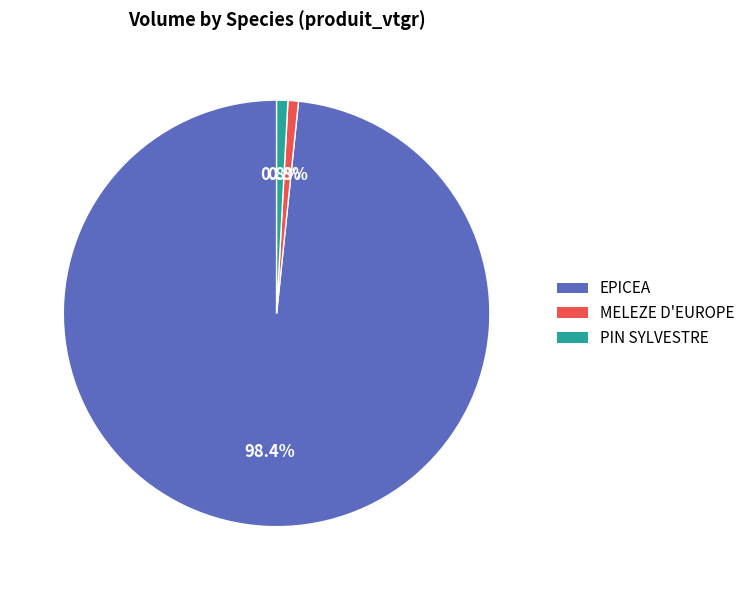

What is the largest slice in the pie chart?

EPICEA